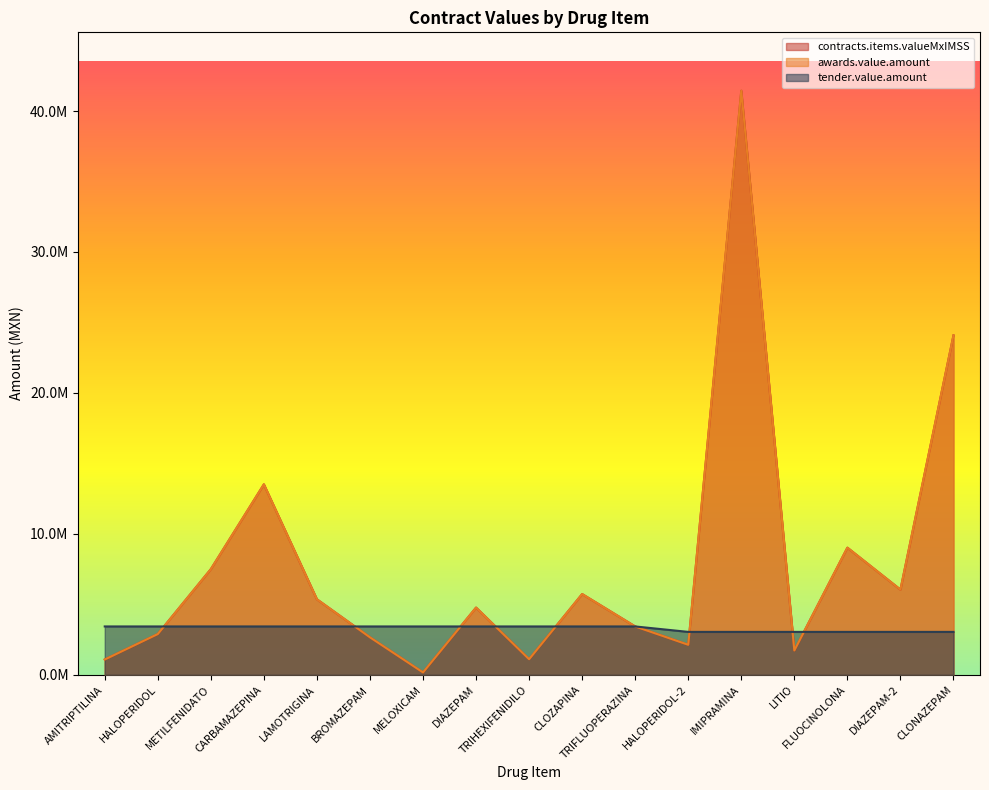

What is the label of the 9th point from the left?

TRIHEXIFENIDILO